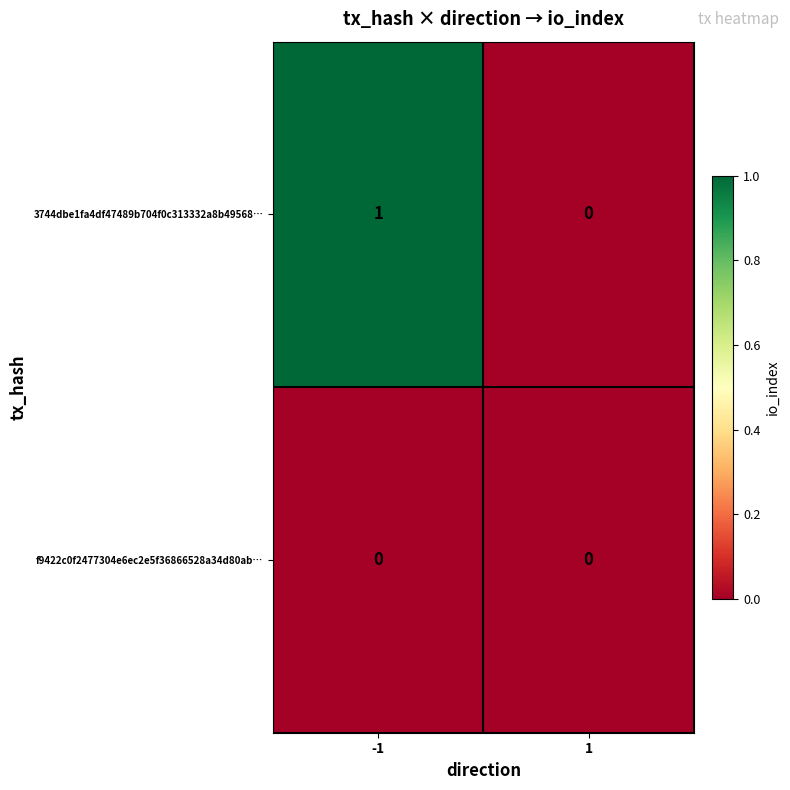

What is the total value across all series at -1?

1